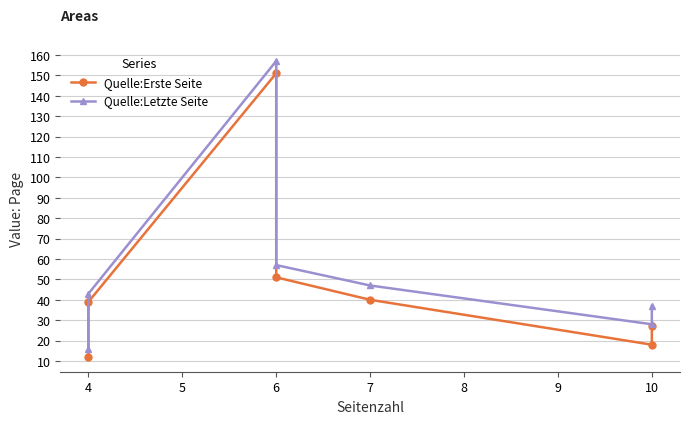

What is the difference between the maximum and minimum values in the Quelle:Erste Seite series?

139